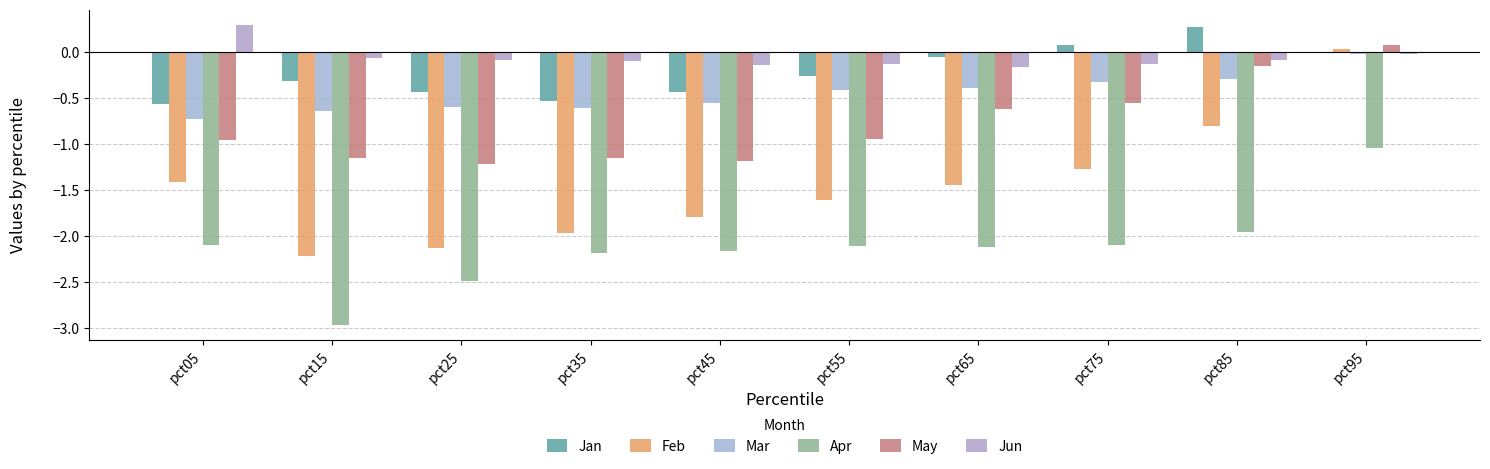

What is the sum of the Apr values at pct15 and pct35?

-5.1